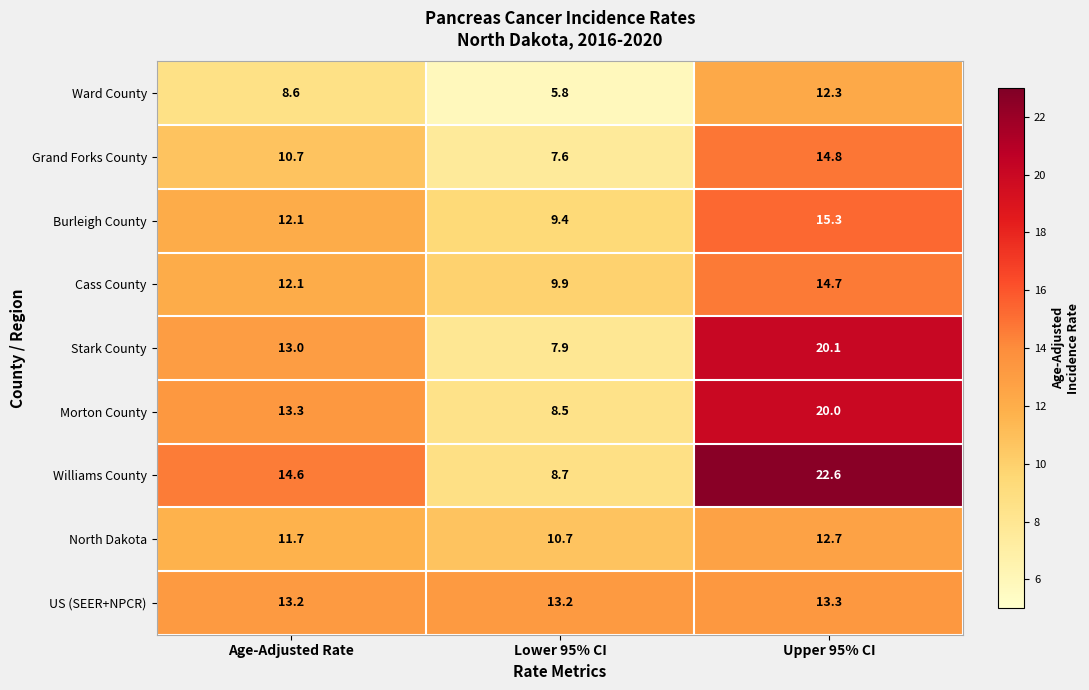

Which category has the lowest value across all series?

Lower 95% CI